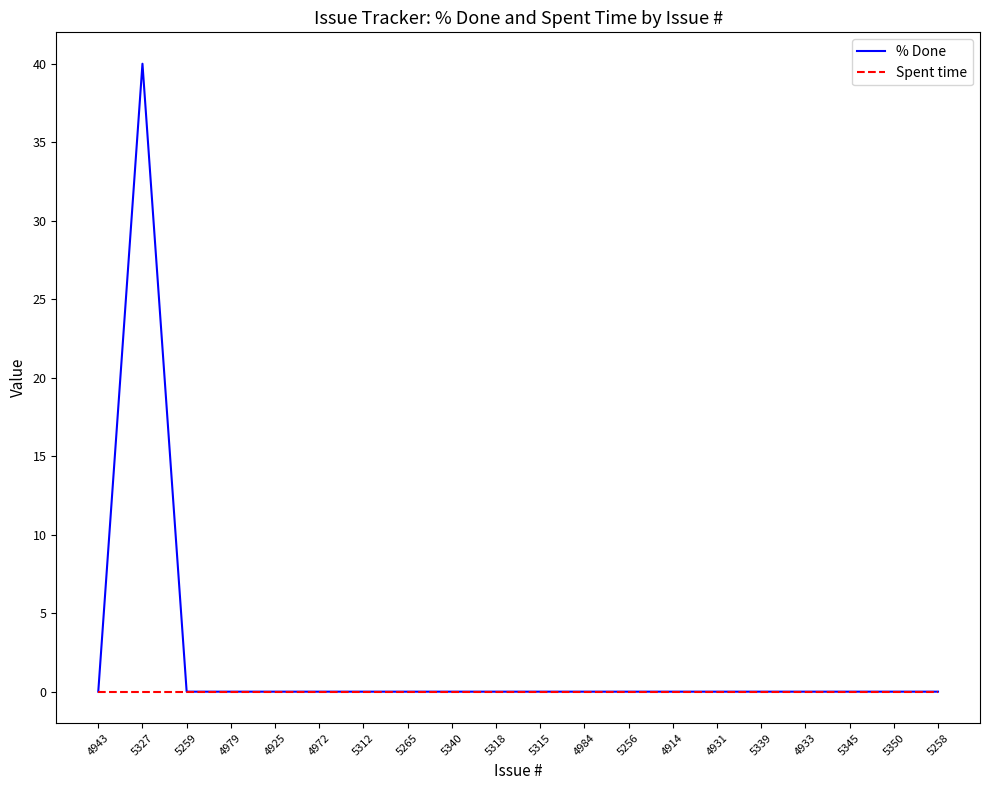

Which series has the largest total across all categories?

% Done